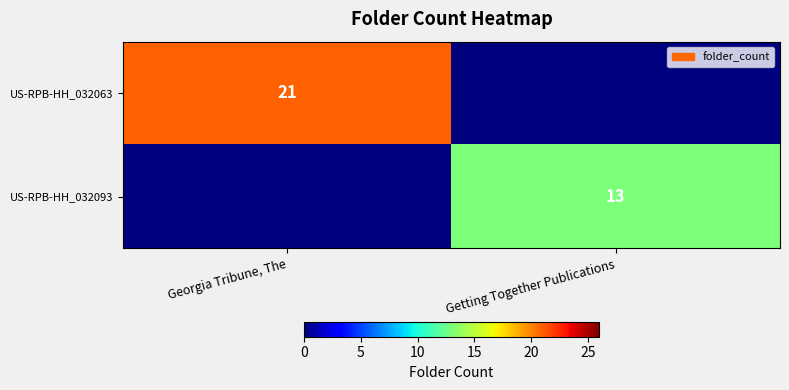

Is the value of US-RPB-HH_032093 at Getting Together Publications greater than the value of US-RPB-HH_032063 at Georgia Tribune, The?

No